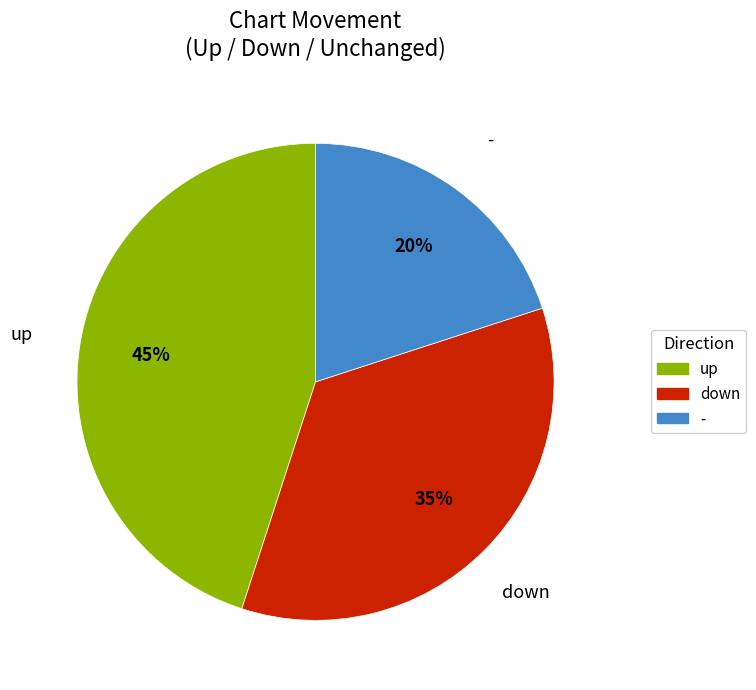

Does up account for over 50% of the chart?

No